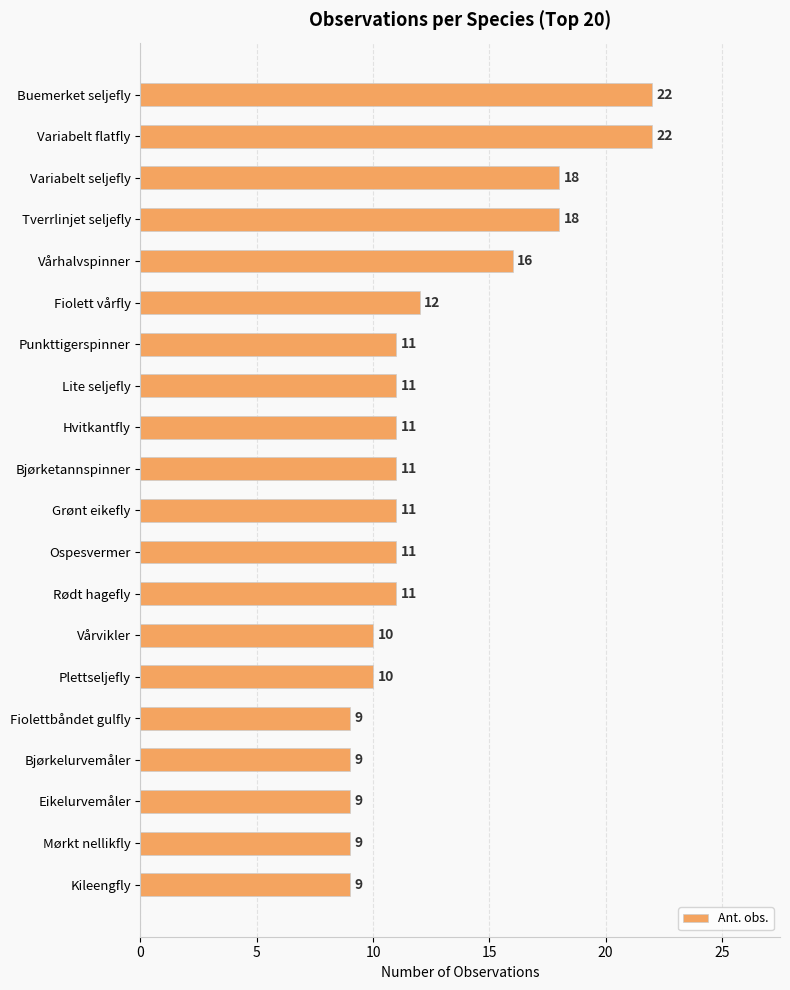

What is the difference between the maximum and second lowest values?

13